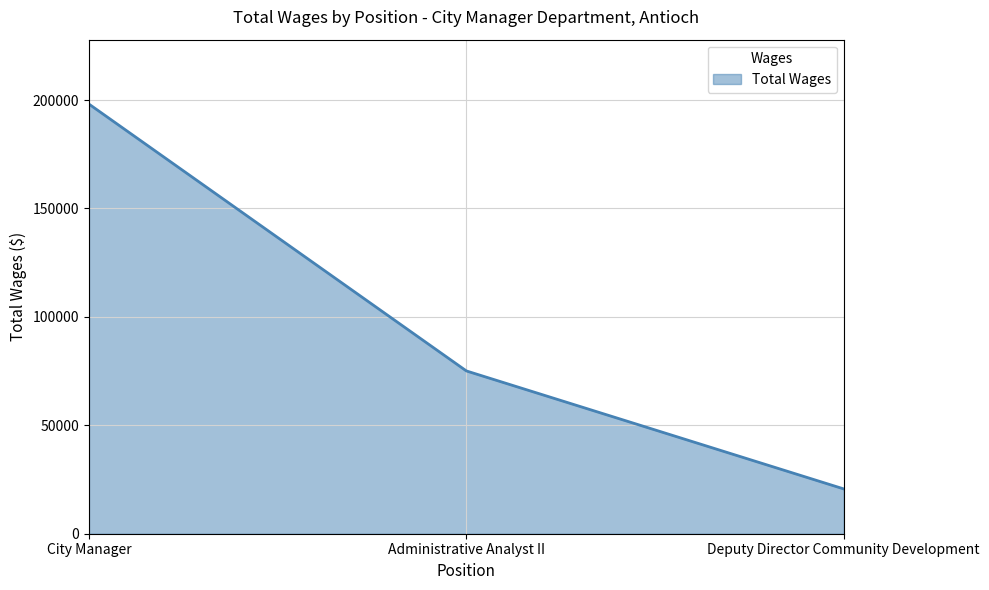

List the labels in order of value, largest first.

City Manager, Administrative Analyst II, Deputy Director Community Development